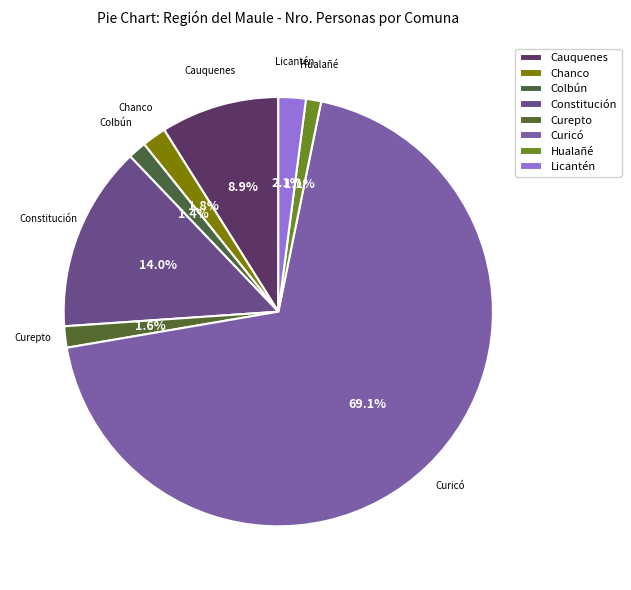

How many segments does this pie chart have?

8